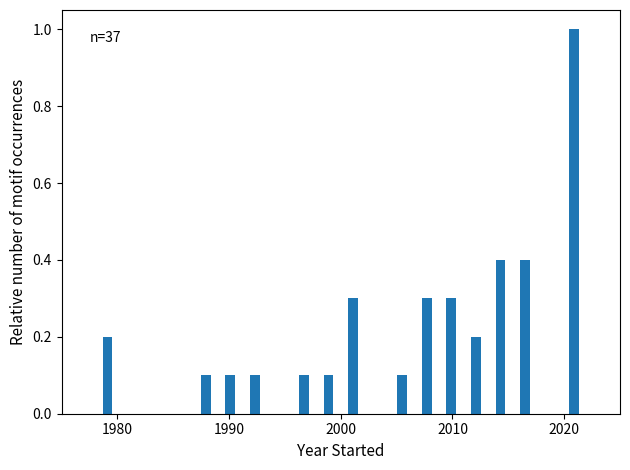

Around what value on the x-axis is the tallest bar? Give the approximate position of its centre, as read against the axis.

2021